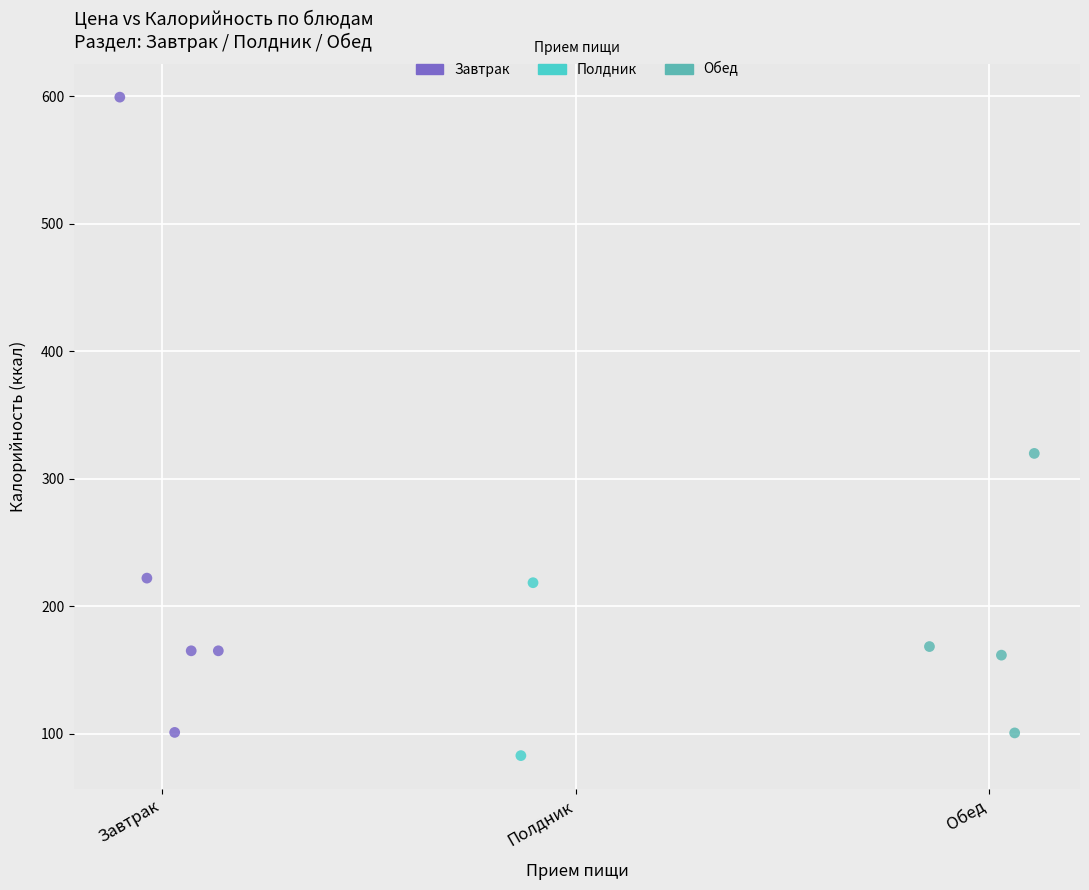

What are all the series names shown in the legend?

Завтрак, Полдник, Обед